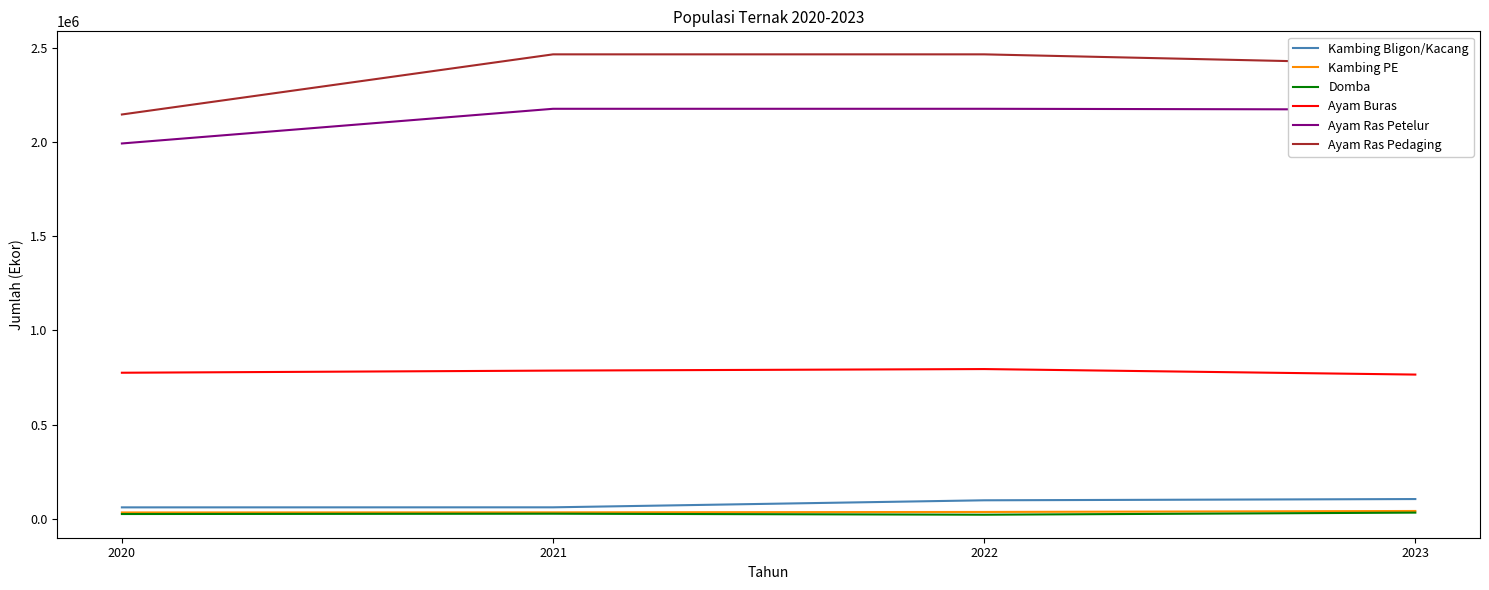

Between 2020 and 2021, which series saw the biggest shift?

Ayam Ras Pedaging